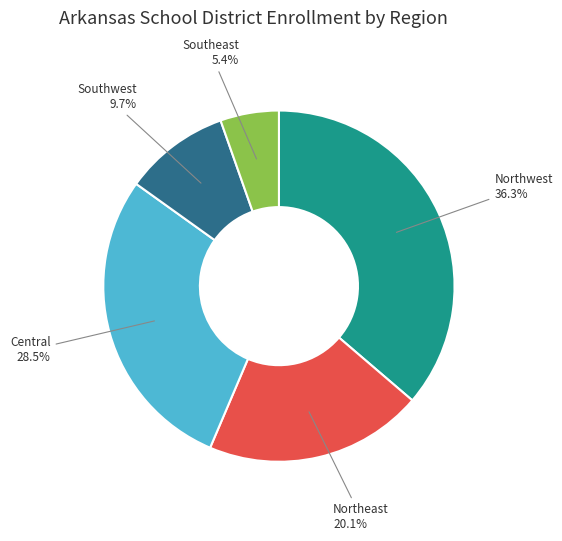

Is there any slice that represents more than half of the pie?

No